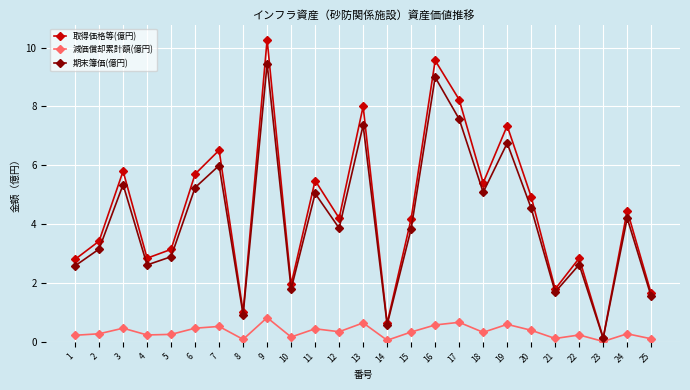

At which category does 期末簿価(億円) reach its first local valley?

4